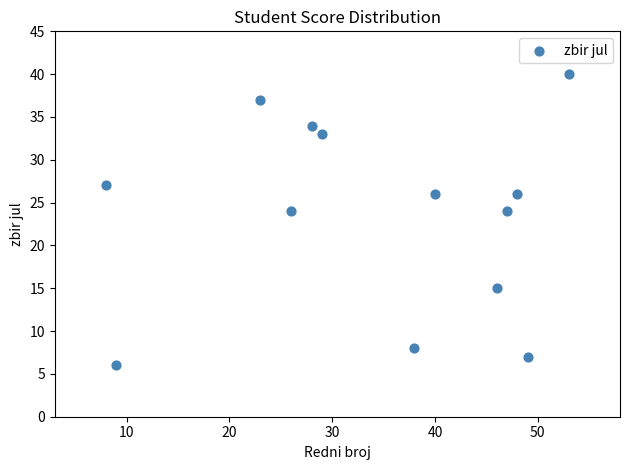

What is the range of Y values (max minus min)?

34